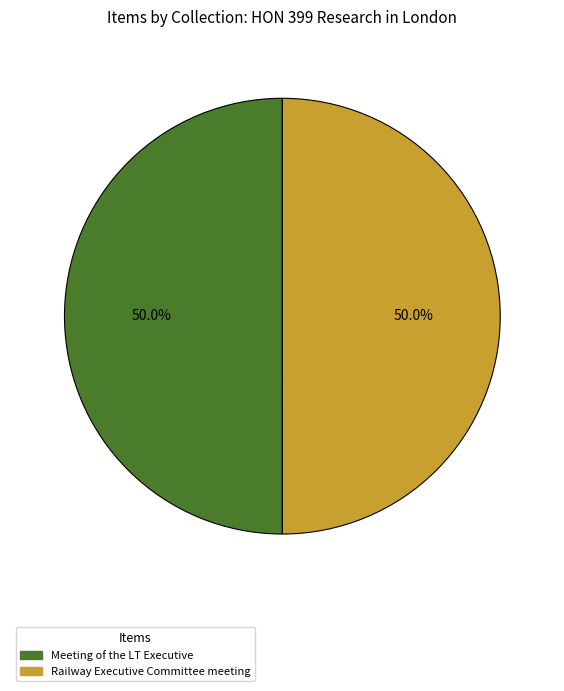

Approximately how many times larger is the value at Railway Executive Committee meeting compared to Meeting of the LT Executive?

1.0